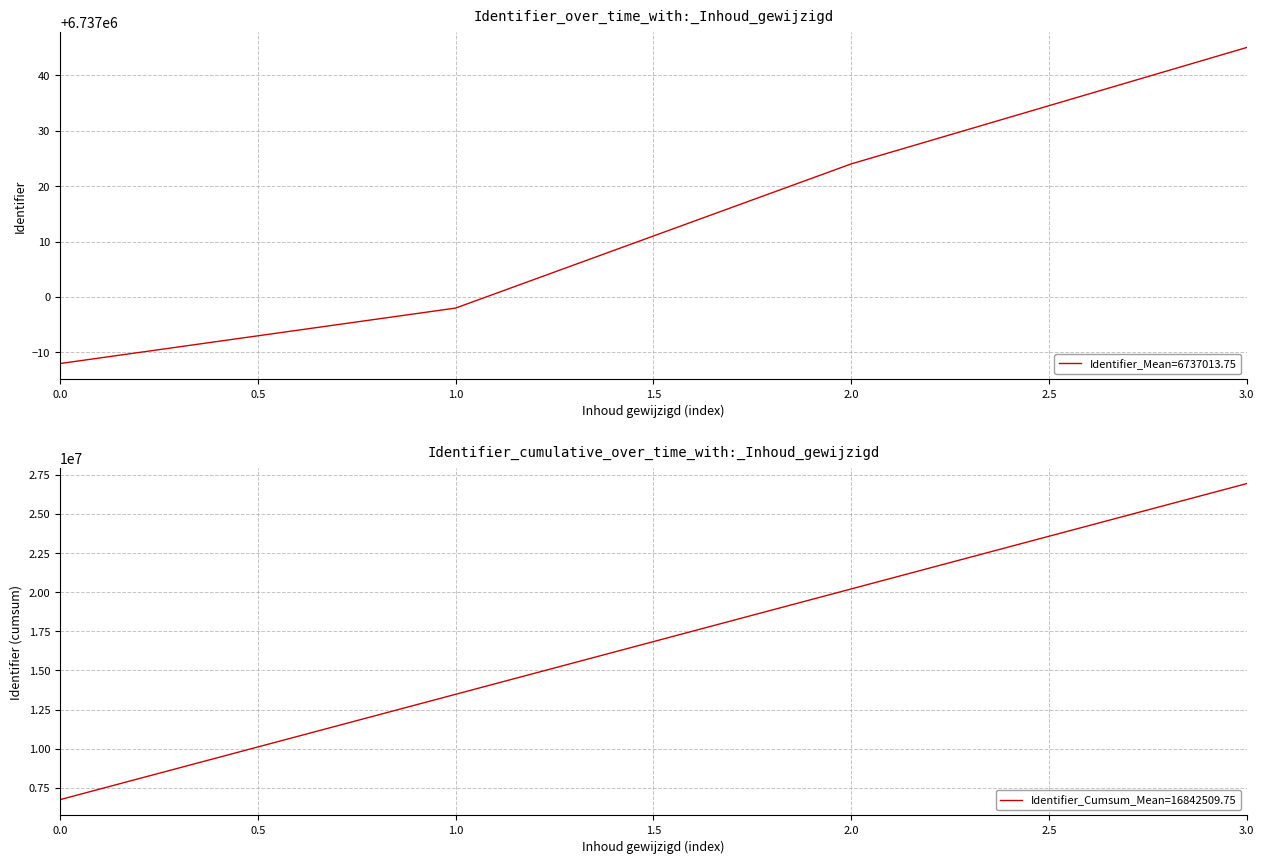

Which category has the highest value in the Identifier_Mean=6737013.75 series?

3.0